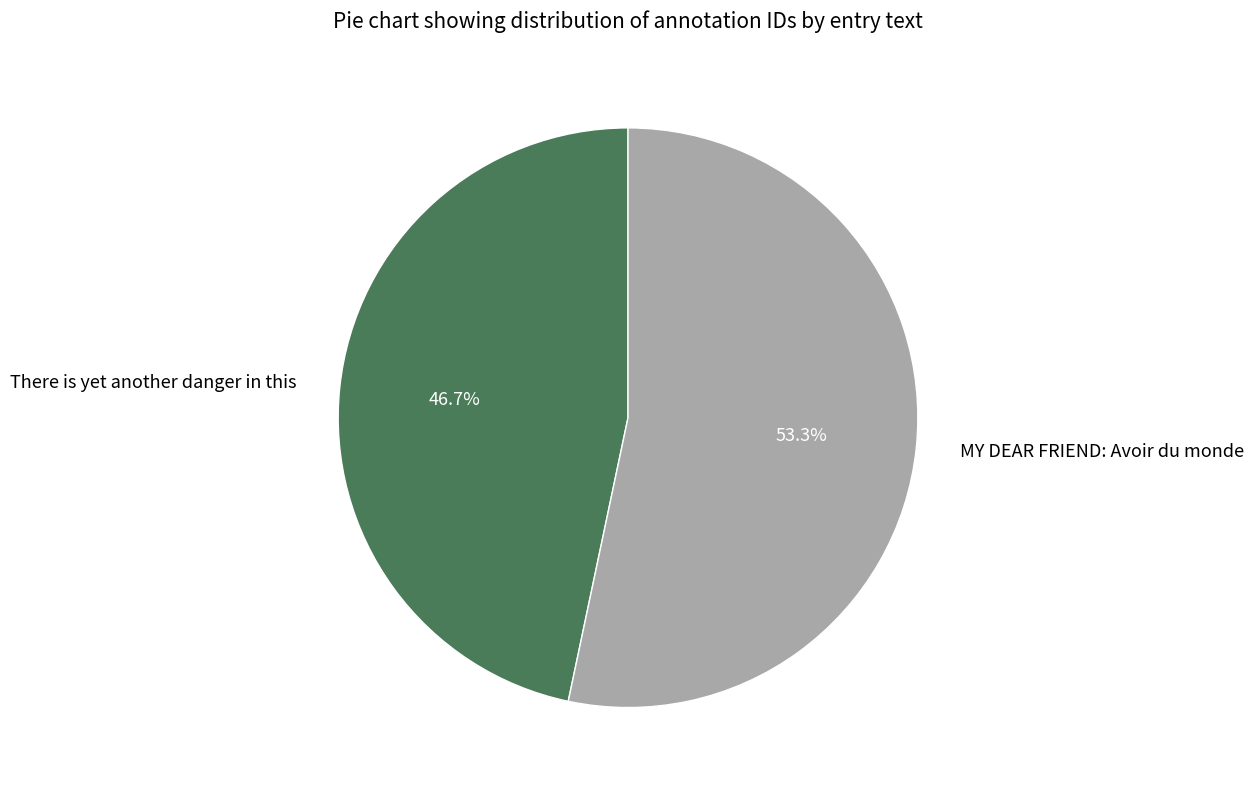

Between MY DEAR FRIEND: Avoir du monde and There is yet another danger in this, which is larger?

MY DEAR FRIEND: Avoir du monde